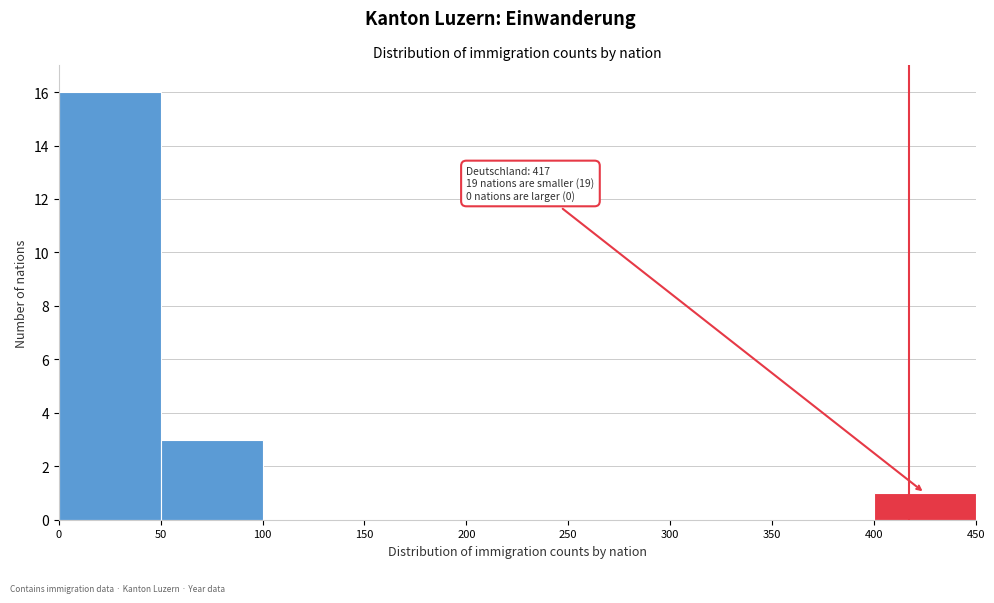

Which range on the x-axis has the tallest bar?

0 to 50